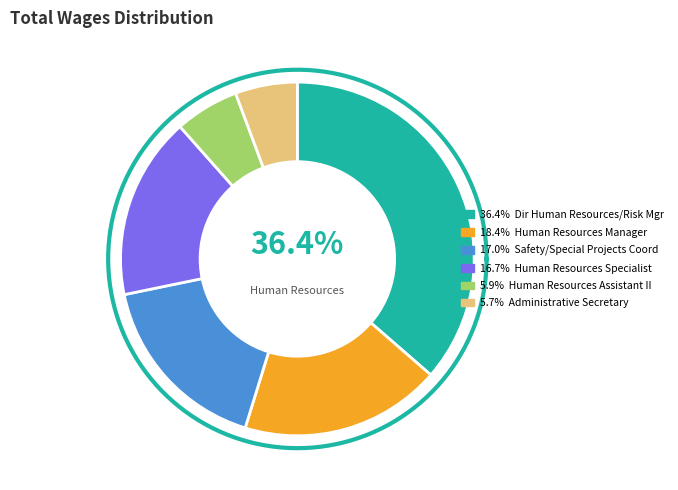

Does Administrative Secretary account for over 50% of the chart?

No